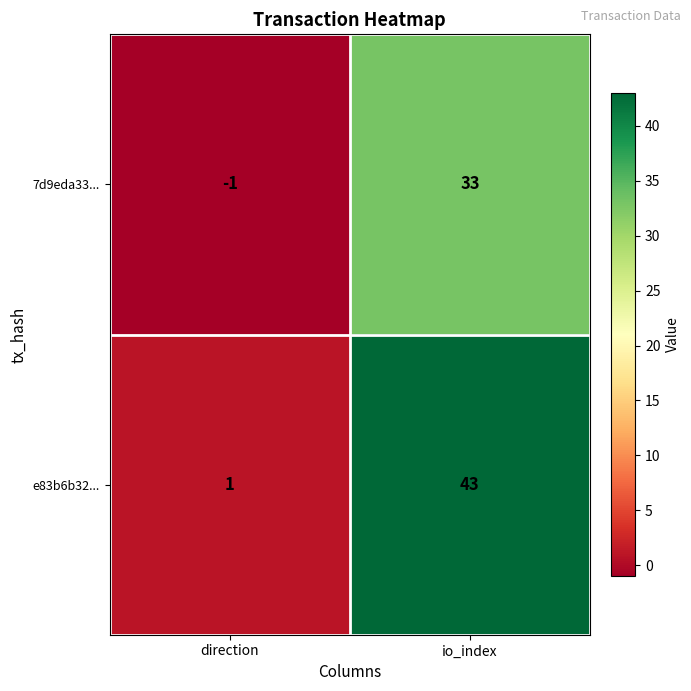

Which series changed the most between direction and io_index?

e83b6b32...